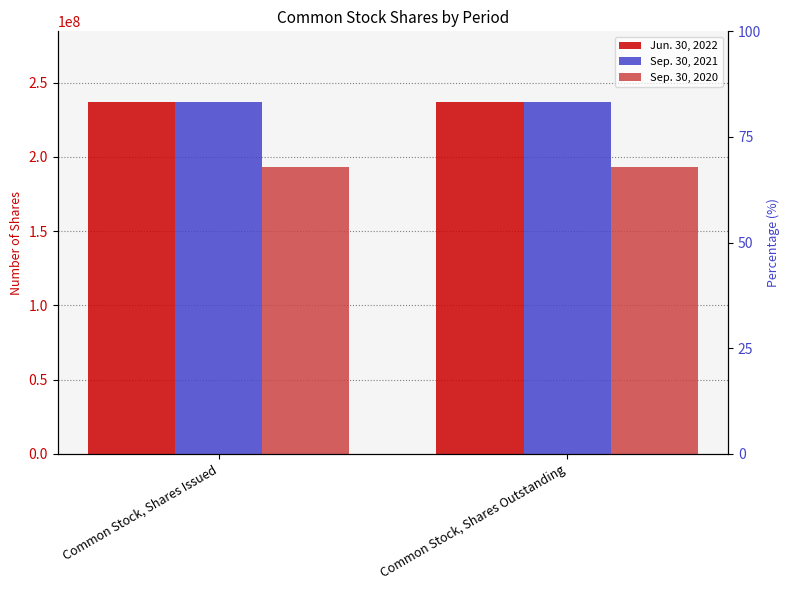

What is the lowest value of the Jun. 30, 2022 series?

236994770